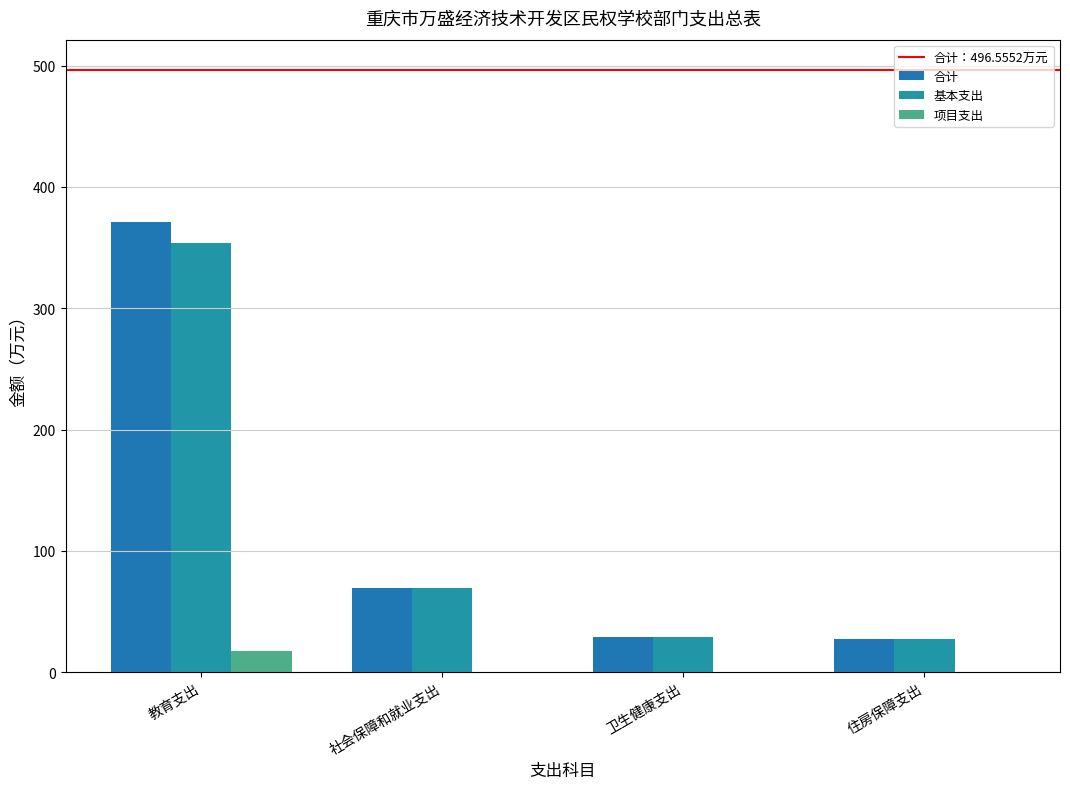

Reading left to right, transcribe all the data shown in this chart.

合计: 教育支出=370.9	社会保障和就业支出=69.3	卫生健康支出=28.8	住房保障支出=27.6
基本支出: 教育支出=353.4	社会保障和就业支出=69.3	卫生健康支出=28.8	住房保障支出=27.6
项目支出: 教育支出=17.4	社会保障和就业支出=0.0	卫生健康支出=0.0	住房保障支出=0.0